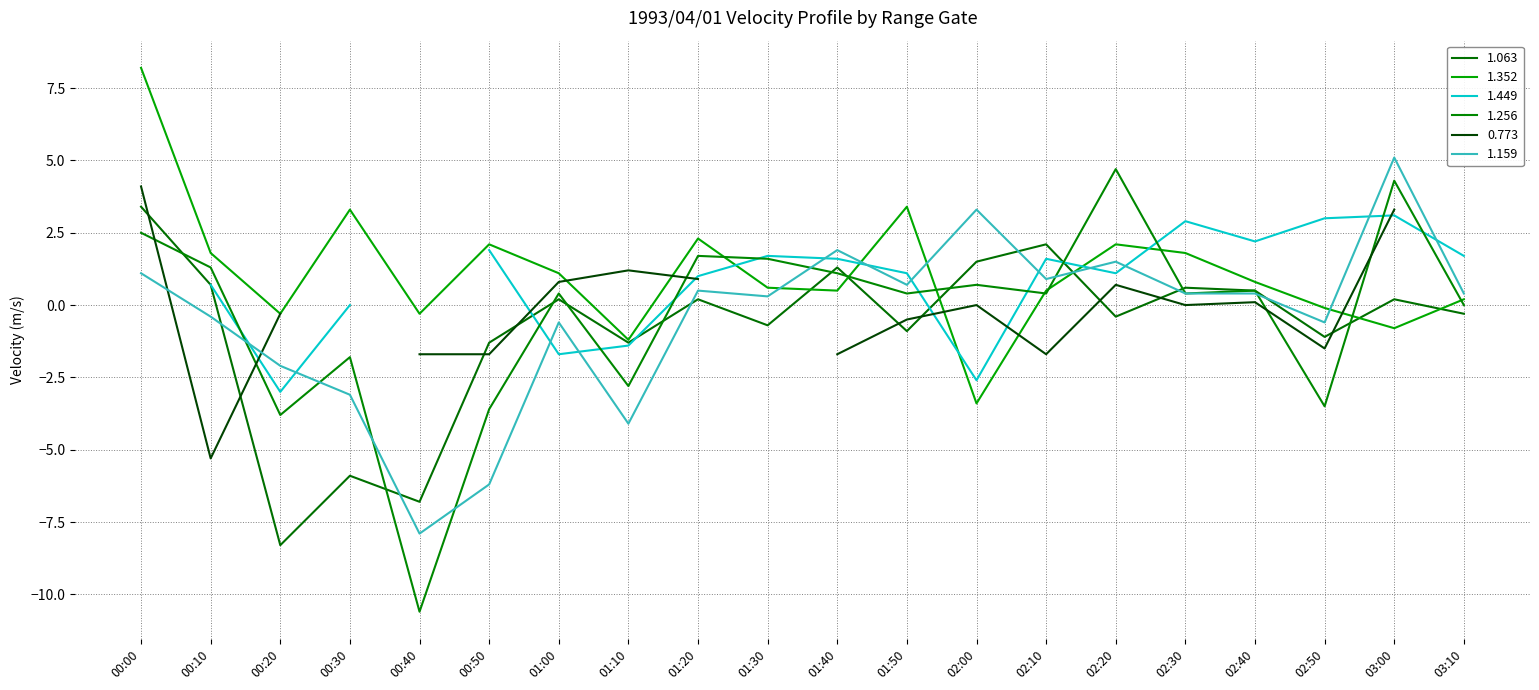

What is the lowest value of the 1.256 series?

-10.6